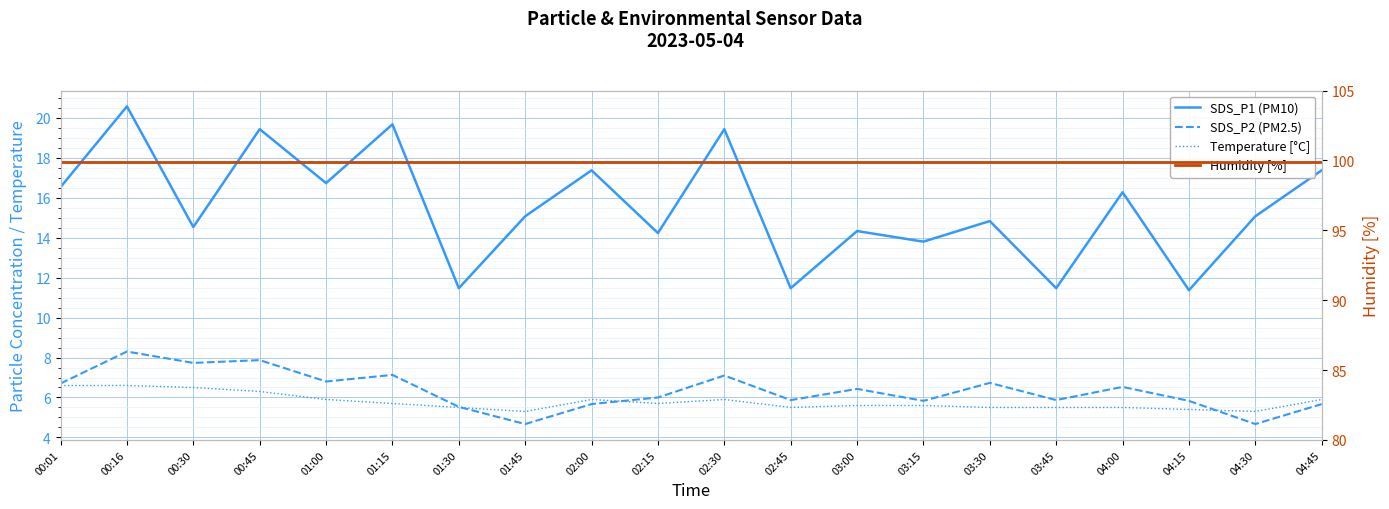

What is the label of the 3rd point from the right?

04:15